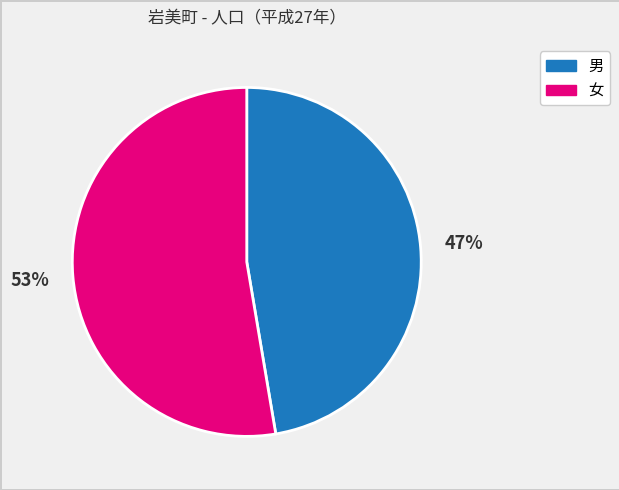

Does 女 account for over 50% of the chart?

Yes